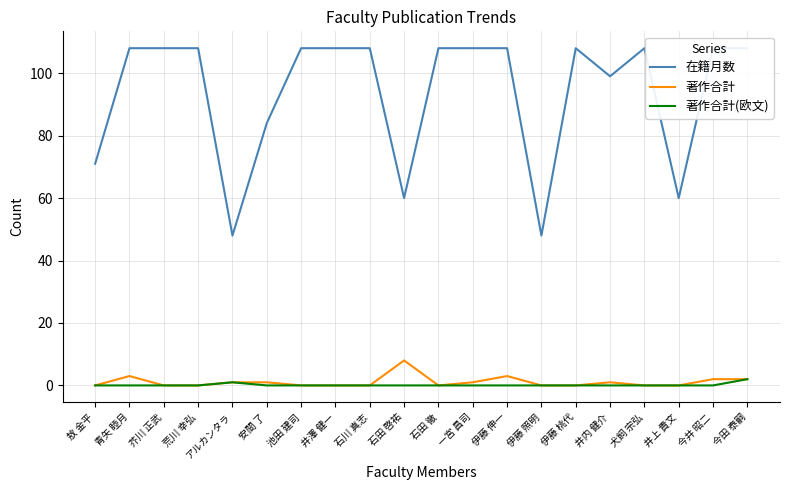

What is the spread (max minus min) of values at 池田 建司?

108